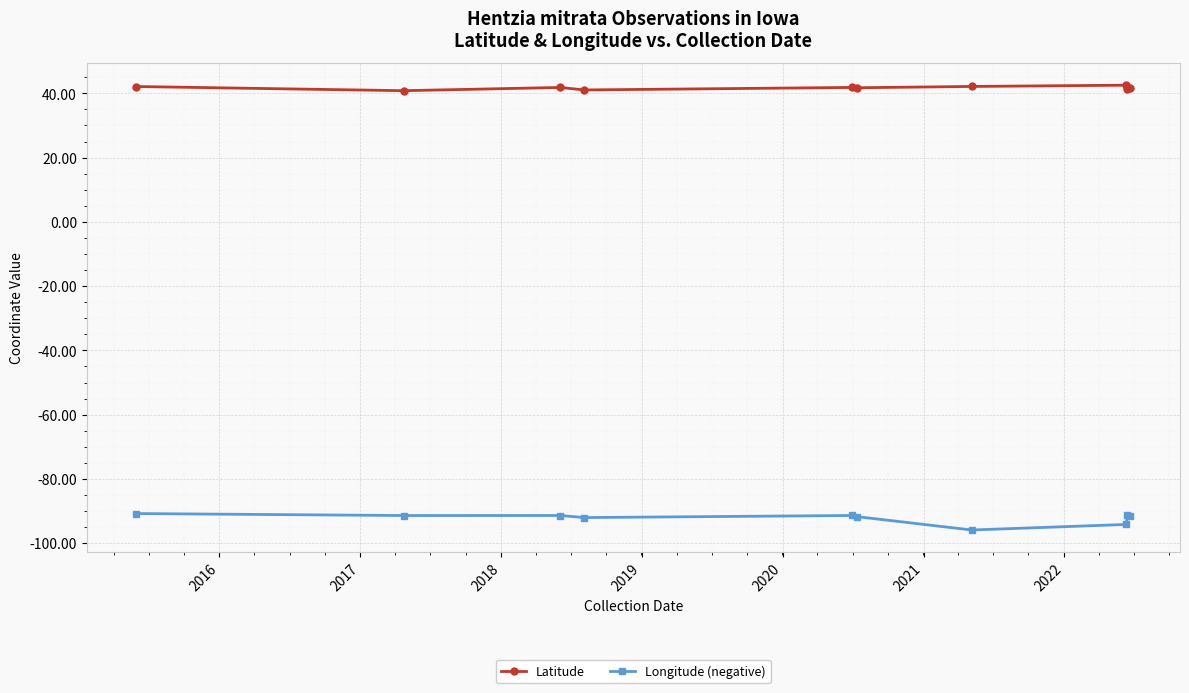

True or false: Longitude (negative) has more than 1 interior local peaks.

True